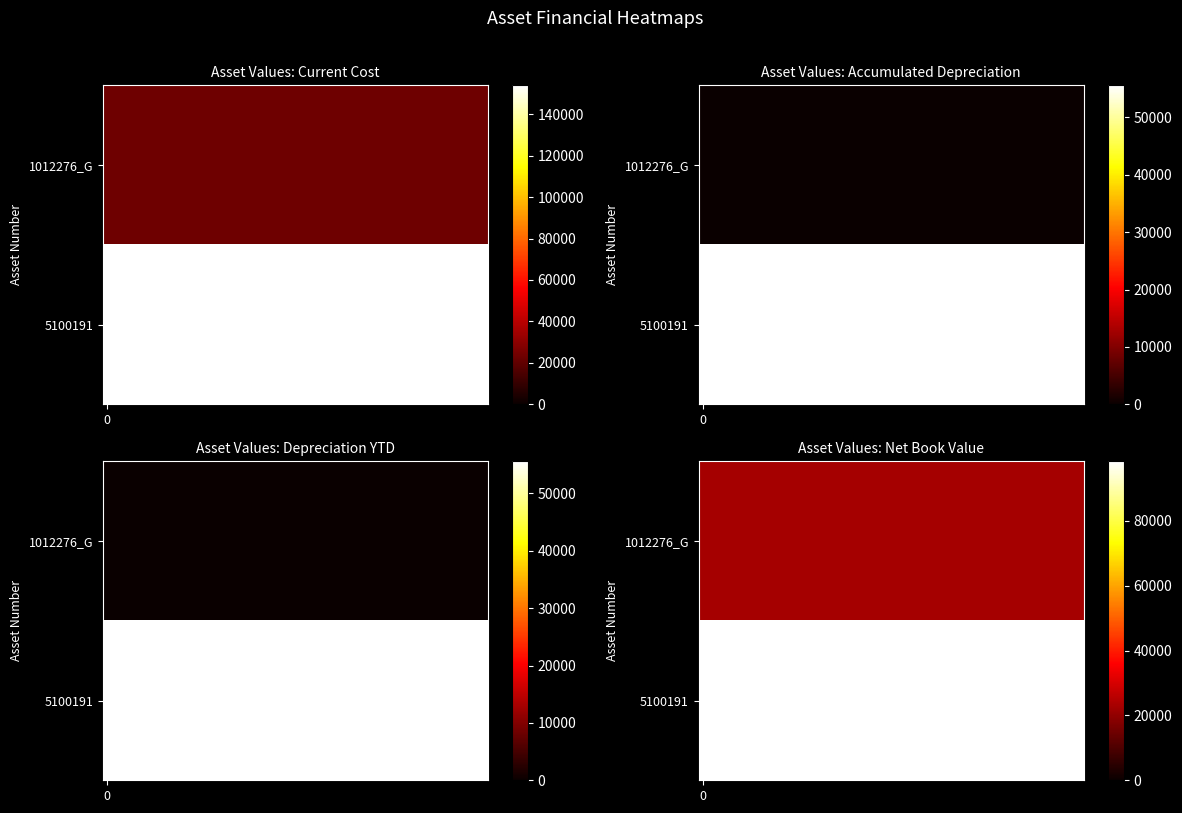

What is the difference between the highest and lowest values at 5100191?

98359.0